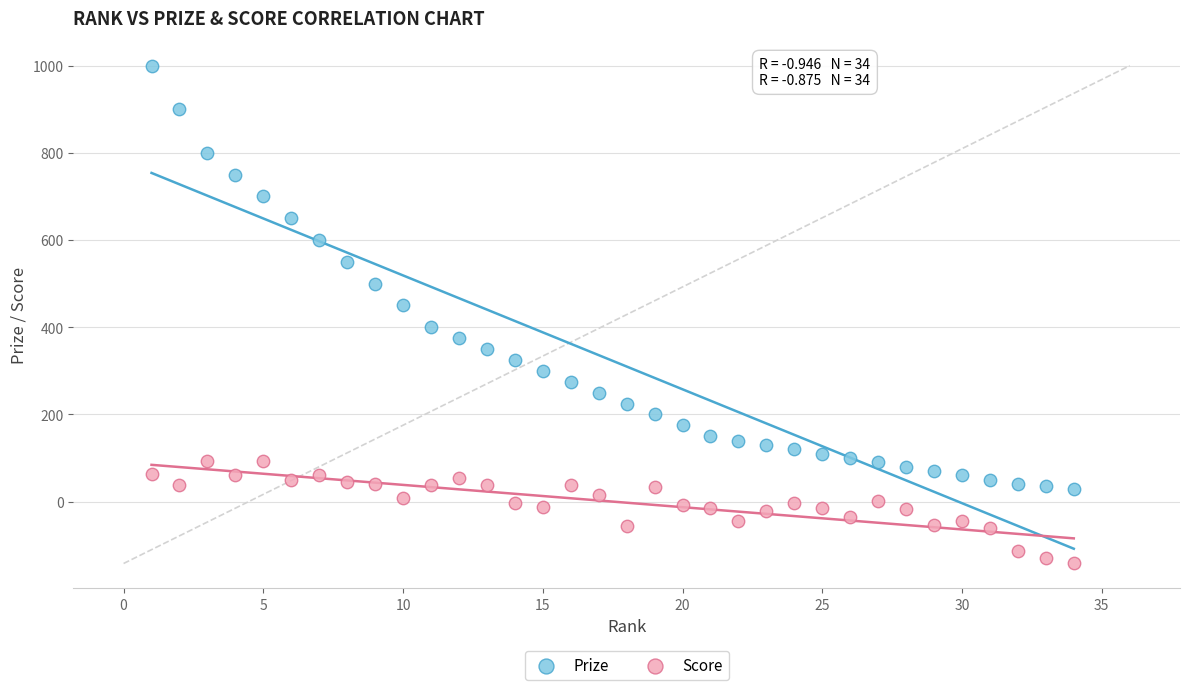

Which series has the widest spread of Y values?

Prize